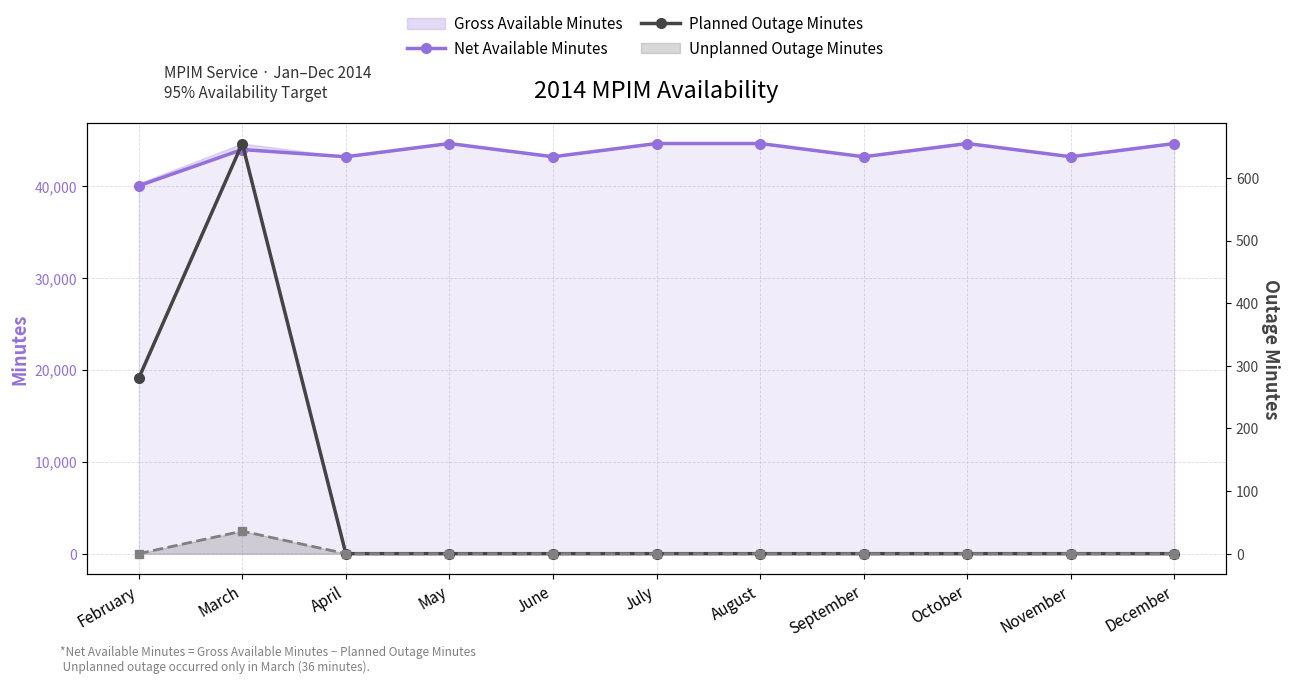

At how many categories does at least one series exceed 22159?

11